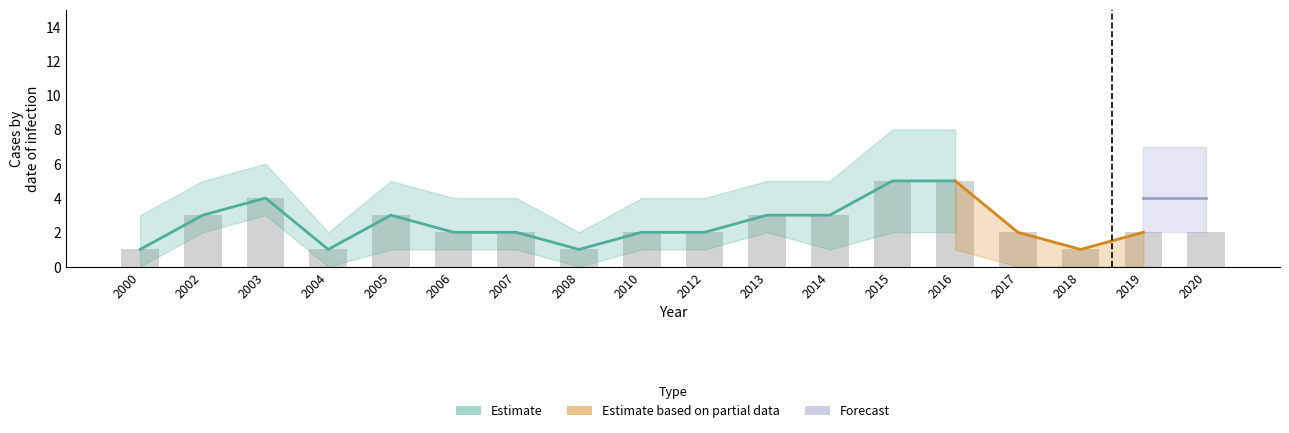

What is the difference between the maximum and second lowest values in the Estimate series?

4